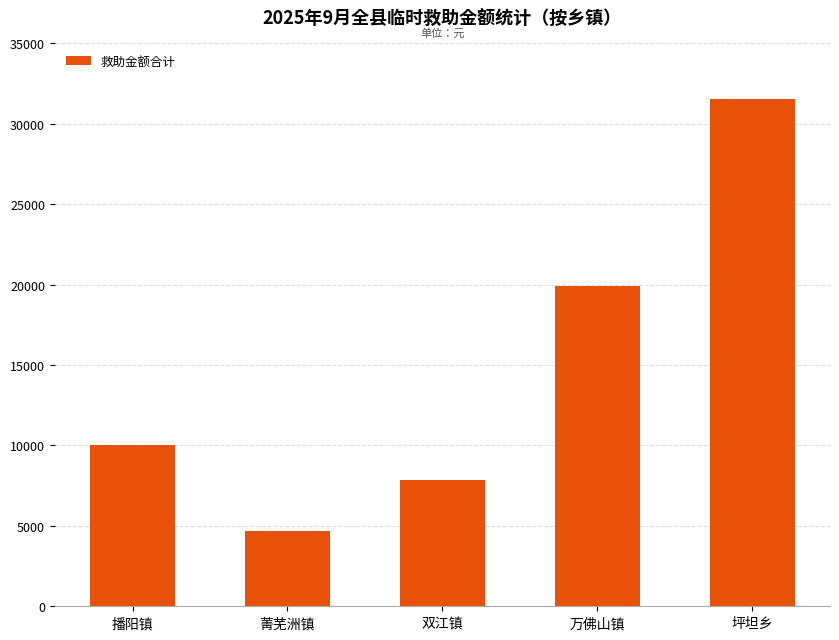

What is the label of the 4th bar from the left?

万佛山镇